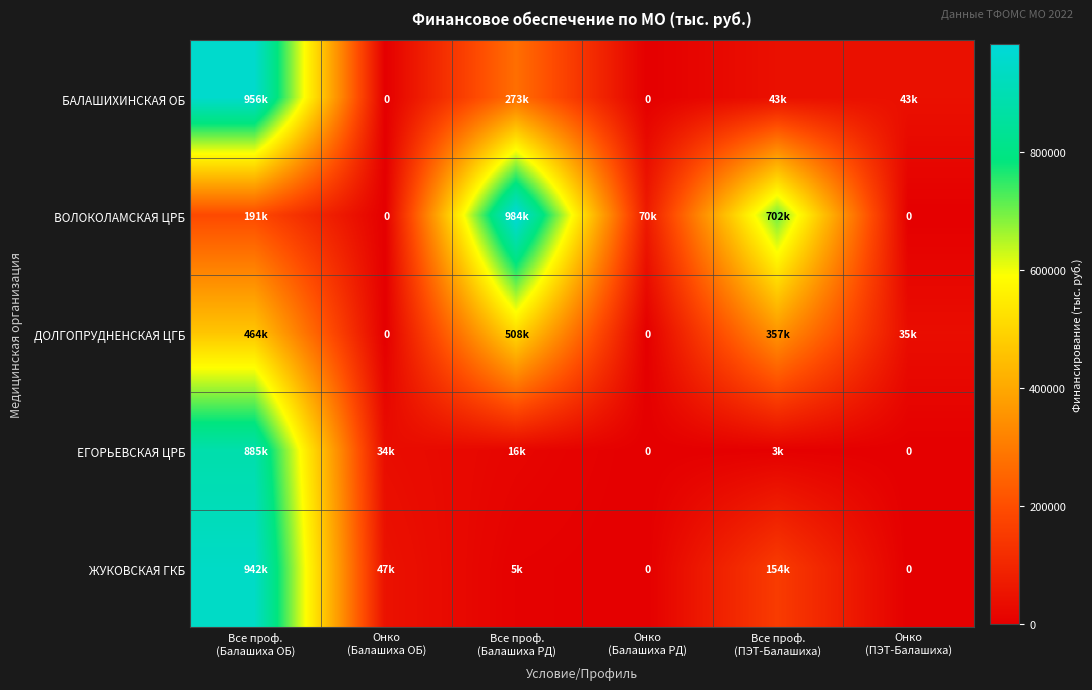

Which series has the widest spread of values?

ВОЛОКОЛАМСКАЯ ЦРБ